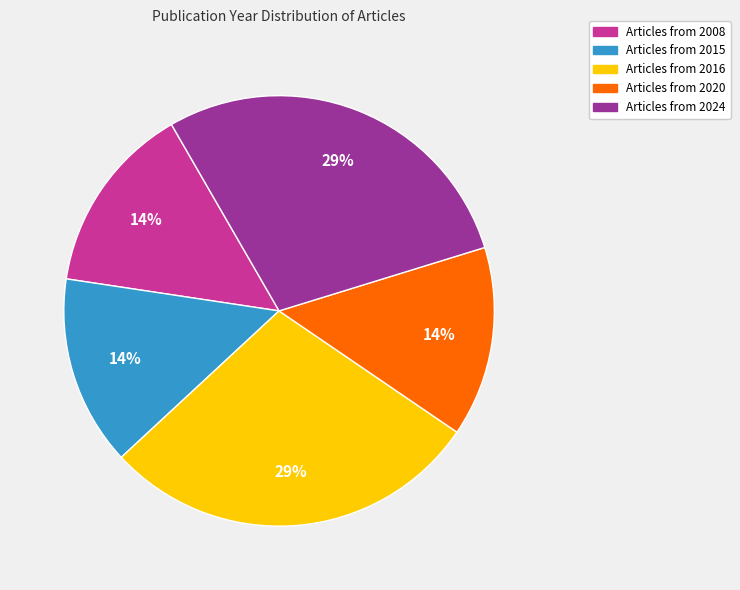

To the nearest percent, what is the average slice percentage?

20%